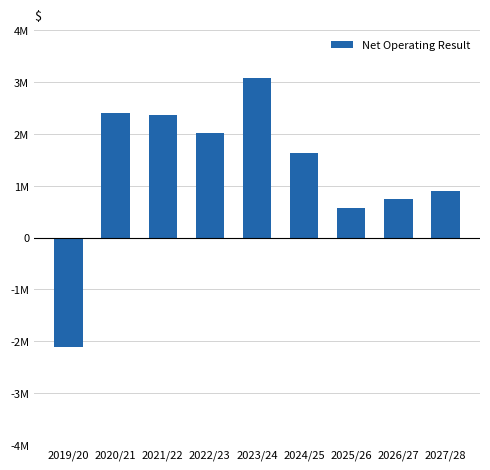

Approximately how many times larger is the value at 2024/25 compared to 2021/22?

0.7